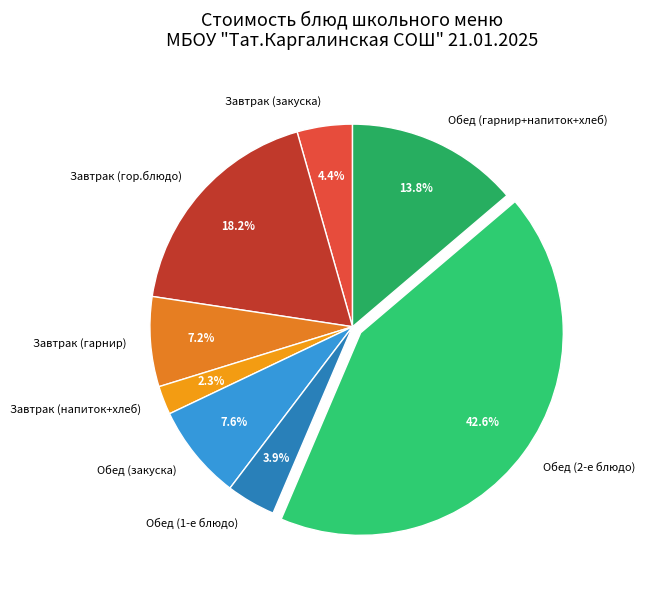

Is there a majority slice in this chart?

No